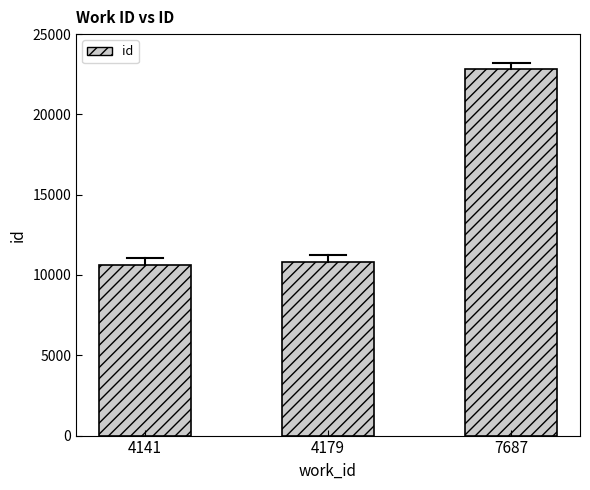

What is the greatest value displayed?

22821